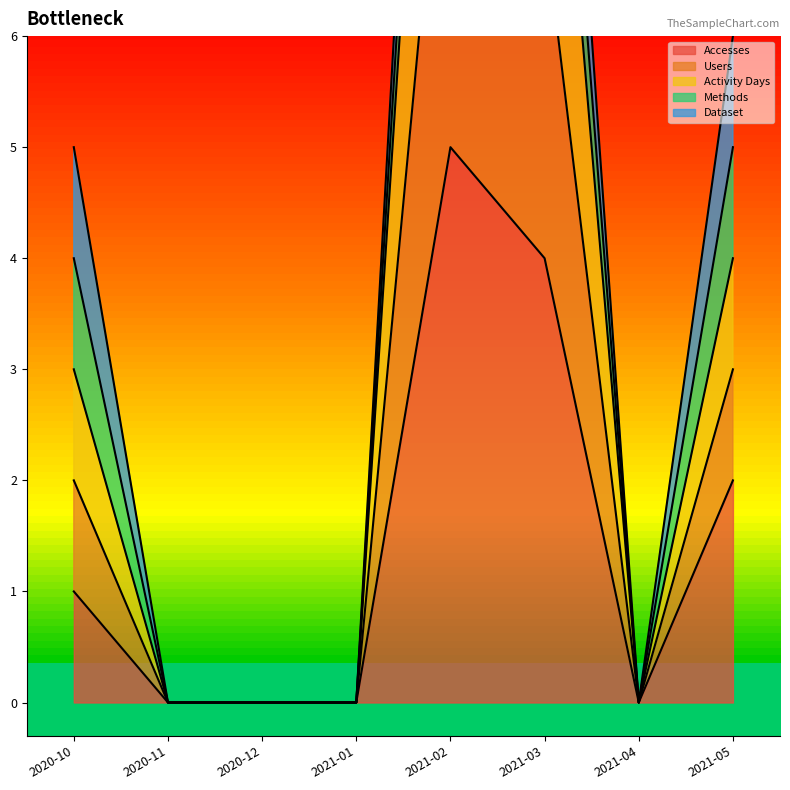

Is it true that Accesses equals 2 at 2021-05?

True